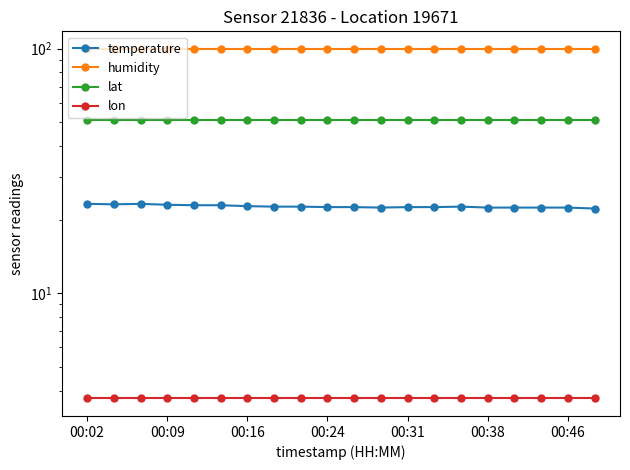

Which label corresponds to the largest value in the chart?

00:02